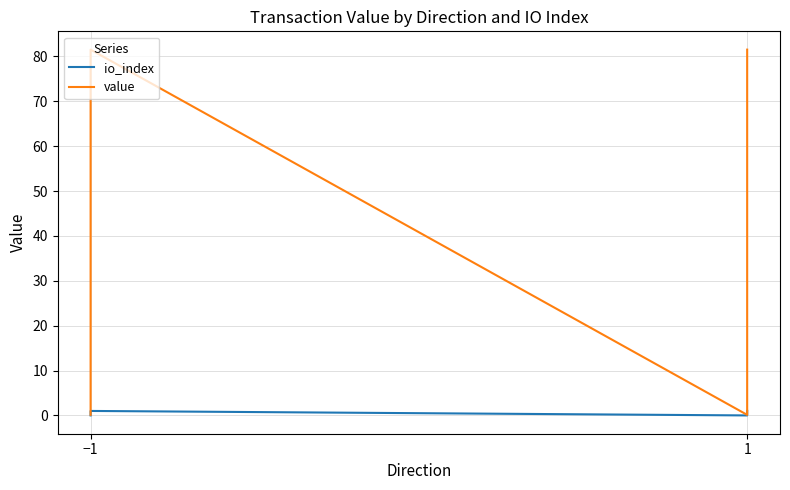

Is this an area chart (filled region under the line)?

No